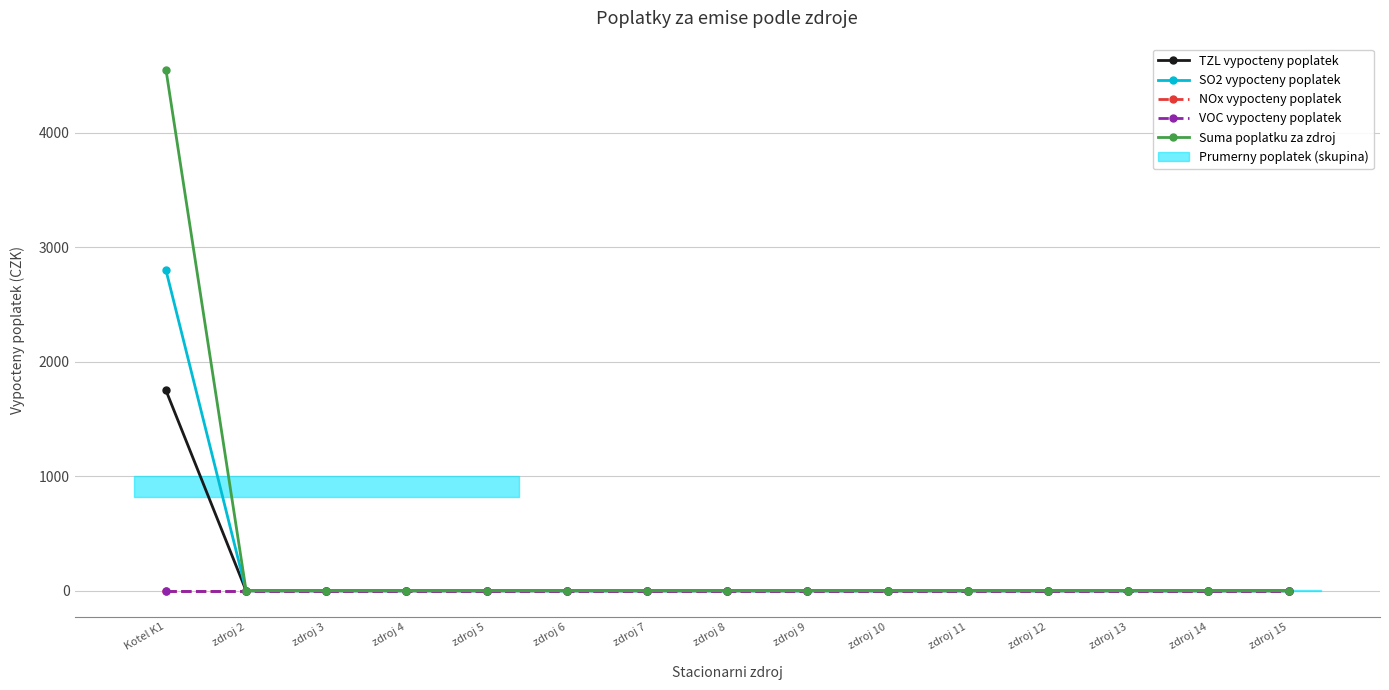

True or false: VOC vypocteny poplatek has more than 0 interior local peaks.

False